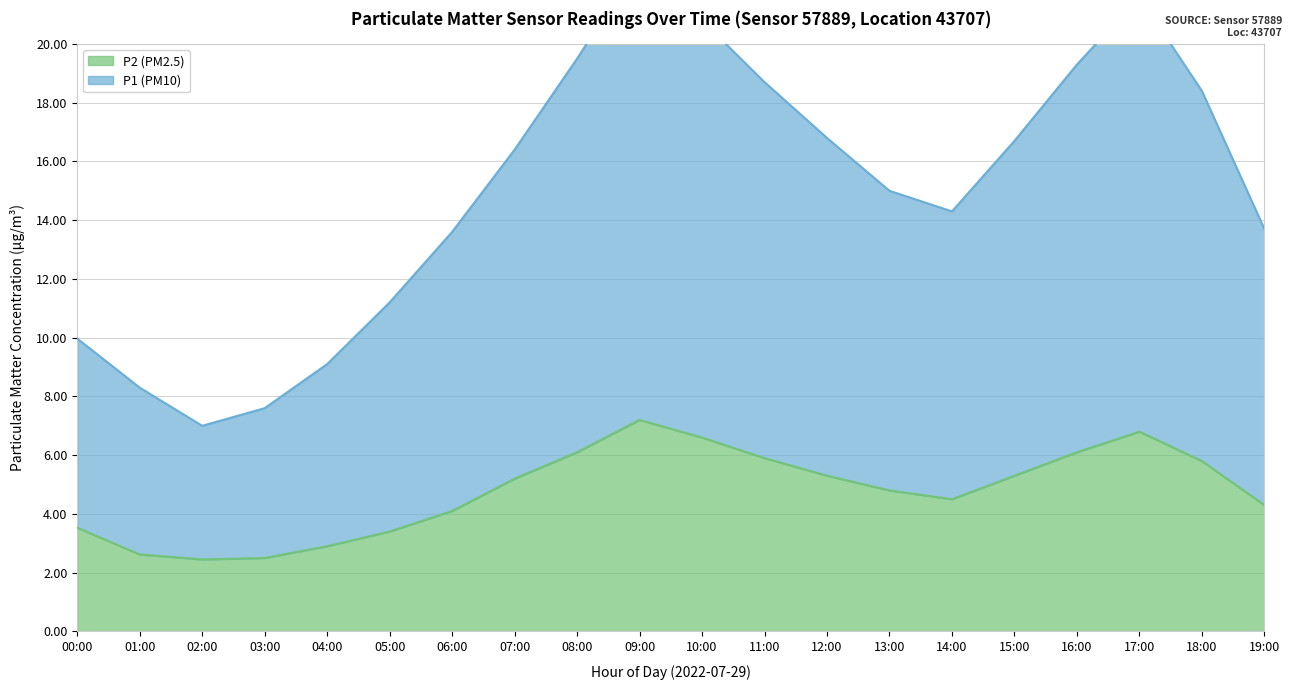

Between 16:00 and 19:00, which is larger?

16:00